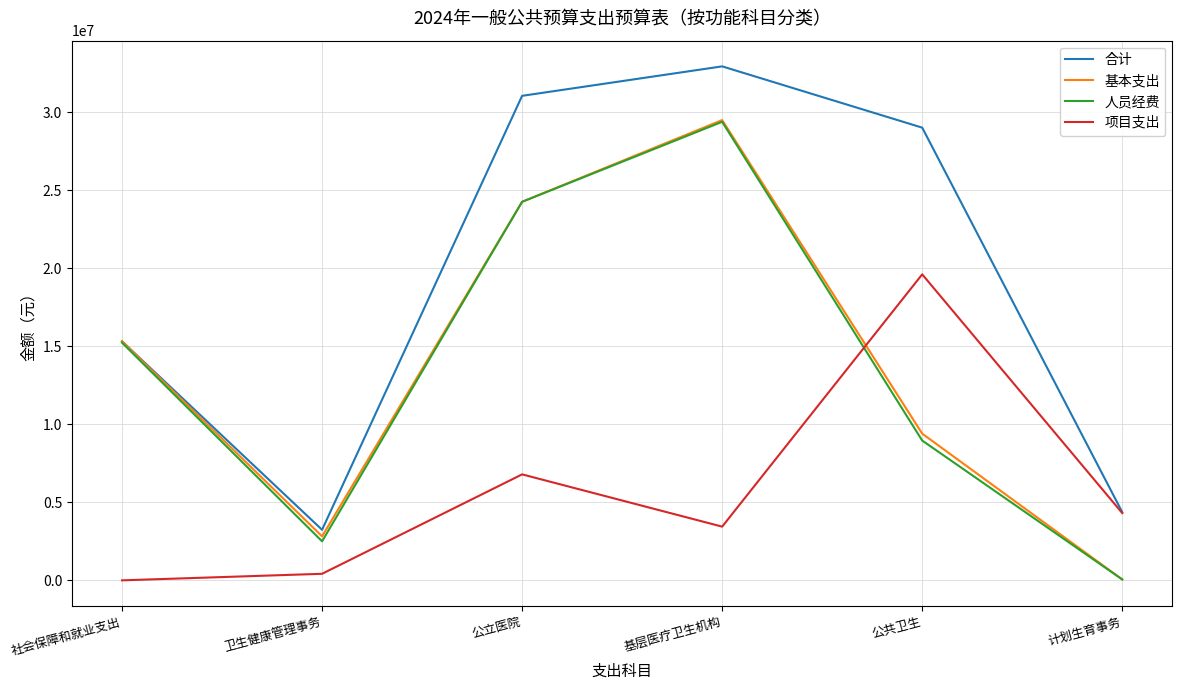

What is the difference between the 项目支出 values at 基层医疗卫生机构 and 公共卫生?

16164502.0